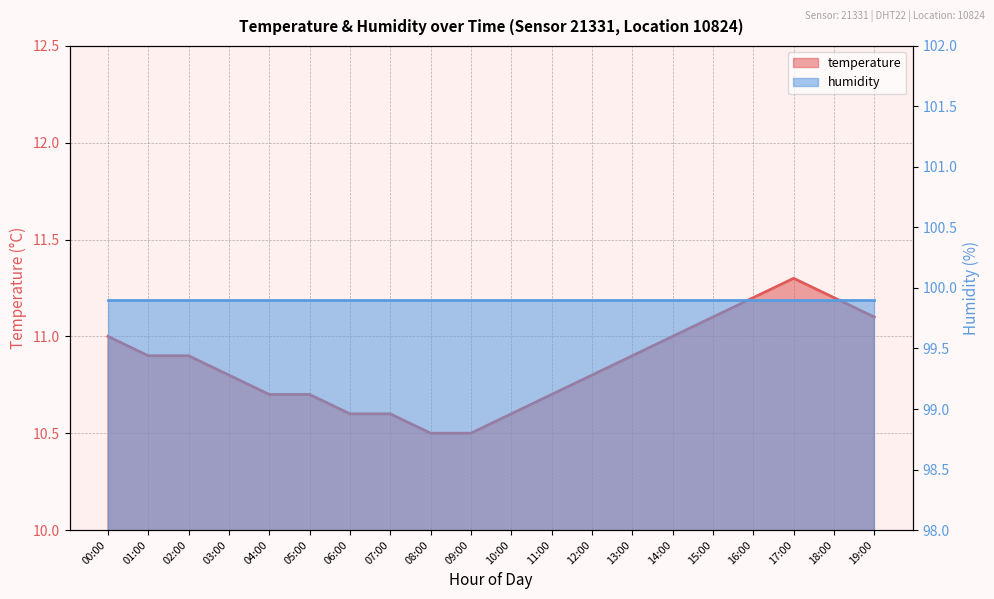

Rank the categories by value from highest to lowest.

17:00, 16:00, 18:00, 15:00, 19:00, 00:00, 14:00, 01:00, 02:00, 13:00, 03:00, 12:00, 04:00, 05:00, 11:00, 06:00, 07:00, 10:00, 08:00, 09:00